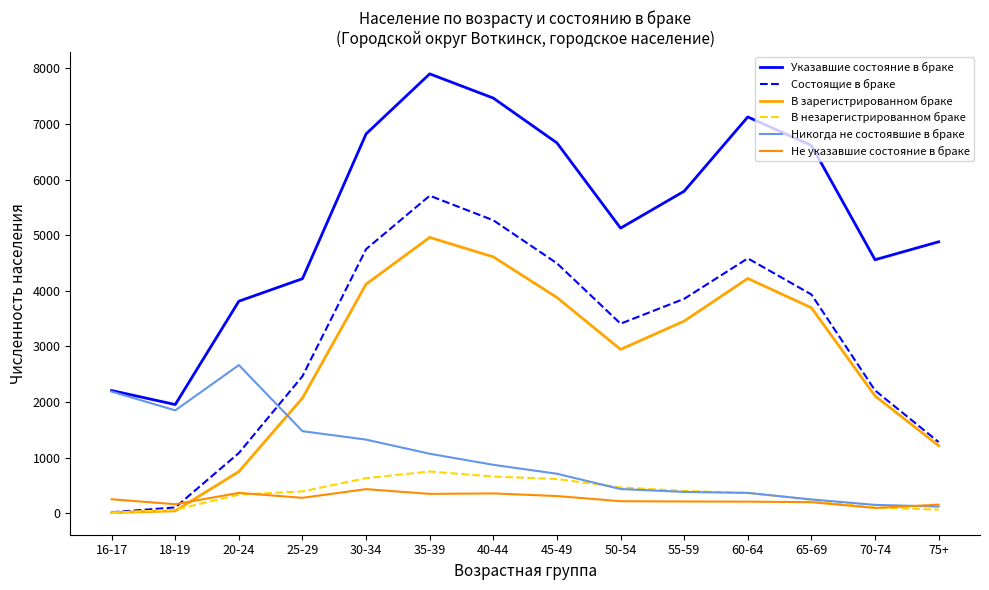

Reading left to right, what are all the values shown in this chart?

Указавшие состояние в браке: 16-17=2206	18-19=1954	20-24=3813	25-29=4218	30-34=6823	35-39=7903	40-44=7467	45-49=6661	50-54=5128	55-59=5792	60-64=7128	65-69=6616	70-74=4559	75+=4882
Состоящие в браке: 16-17=17	18-19=103	20-24=1082	25-29=2464	30-34=4750	35-39=5711	40-44=5269	45-49=4495	50-54=3409	55-59=3856	60-64=4584	65-69=3934	70-74=2208	75+=1279
В зарегистрированном браке: 16-17=10	18-19=41	20-24=748	25-29=2072	30-34=4120	35-39=4961	40-44=4610	45-49=3880	50-54=2946	55-59=3456	60-64=4222	65-69=3695	70-74=2109	75+=1215
В незарегистрированном браке: 16-17=7	18-19=62	20-24=334	25-29=392	30-34=630	35-39=750	40-44=659	45-49=615	50-54=463	55-59=400	60-64=362	65-69=239	70-74=99	75+=64
Никогда не состоявшие в браке: 16-17=2187	18-19=1849	20-24=2664	25-29=1475	30-34=1323	35-39=1069	40-44=870	45-49=709	50-54=434	55-59=382	60-64=365	65-69=247	70-74=149	75+=119
Не указавшие состояние в браке: 16-17=250	18-19=161	20-24=365	25-29=276	30-34=432	35-39=347	40-44=355	45-49=308	50-54=215	55-59=210	60-64=207	65-69=198	70-74=94	75+=153